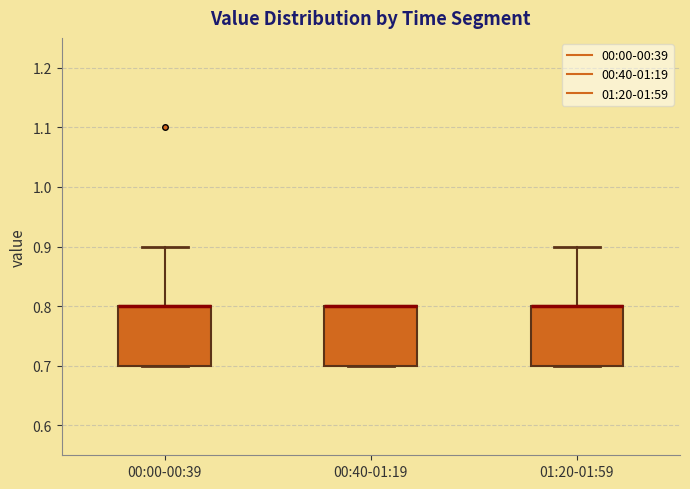

Reading left to right, read every box against the y-axis: the position of its median line, the range the box covers, and the ends of its whiskers. The values are not printed on the chart, so give them approximately, as read against the axis.

00:00-00:39: median 0.8 (drawn on the box's upper edge), box 0.7 to 0.8, whiskers 0.7 to 0.9
00:40-01:19: median 0.8 (drawn on the box's upper edge), box 0.7 to 0.8, whiskers 0.7 to 0.8
01:20-01:59: median 0.8 (drawn on the box's upper edge), box 0.7 to 0.8, whiskers 0.7 to 0.9